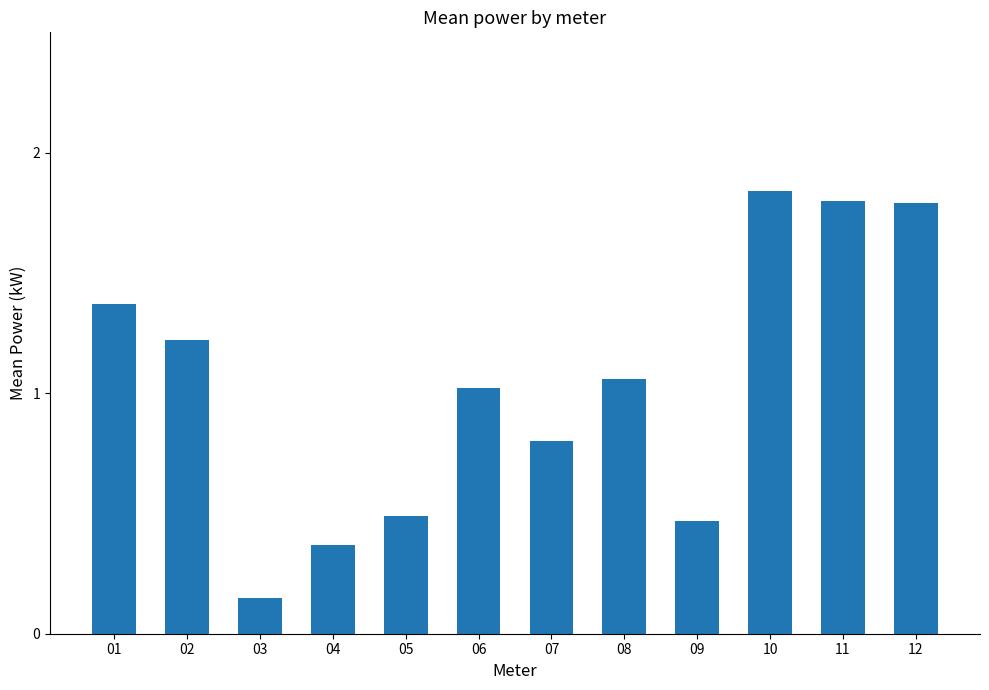

What is the change in value from 02 to 10?

+0.6